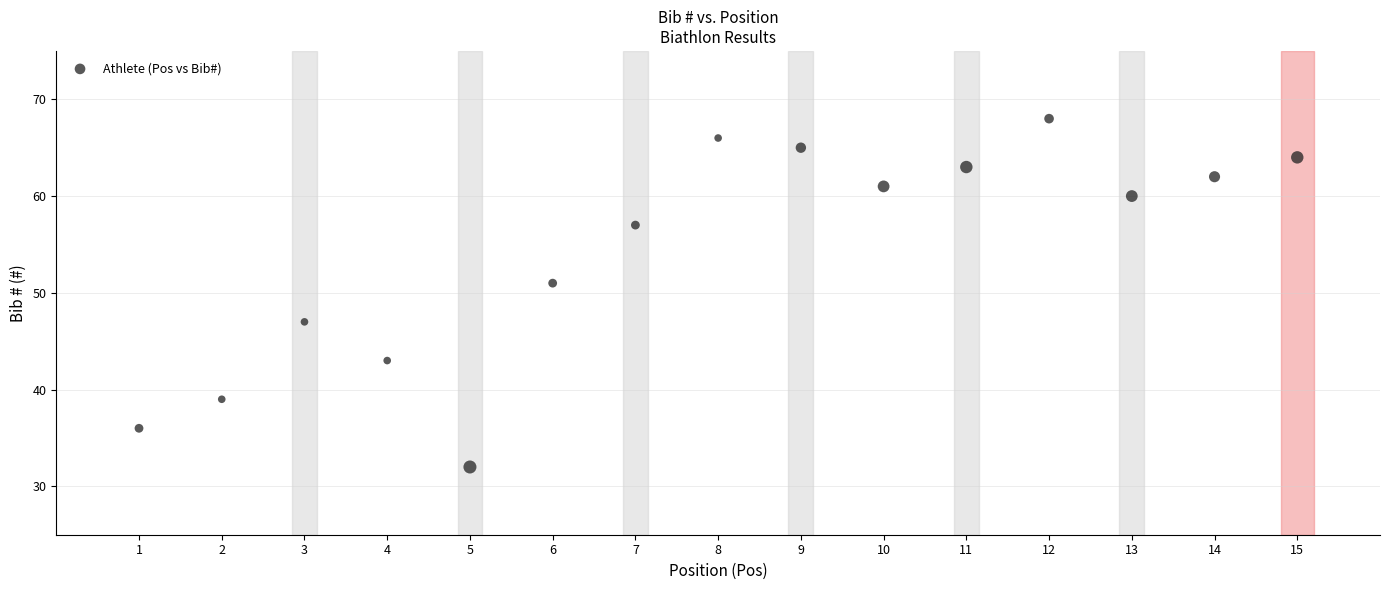

What is the range of Y values (max minus min)?

36